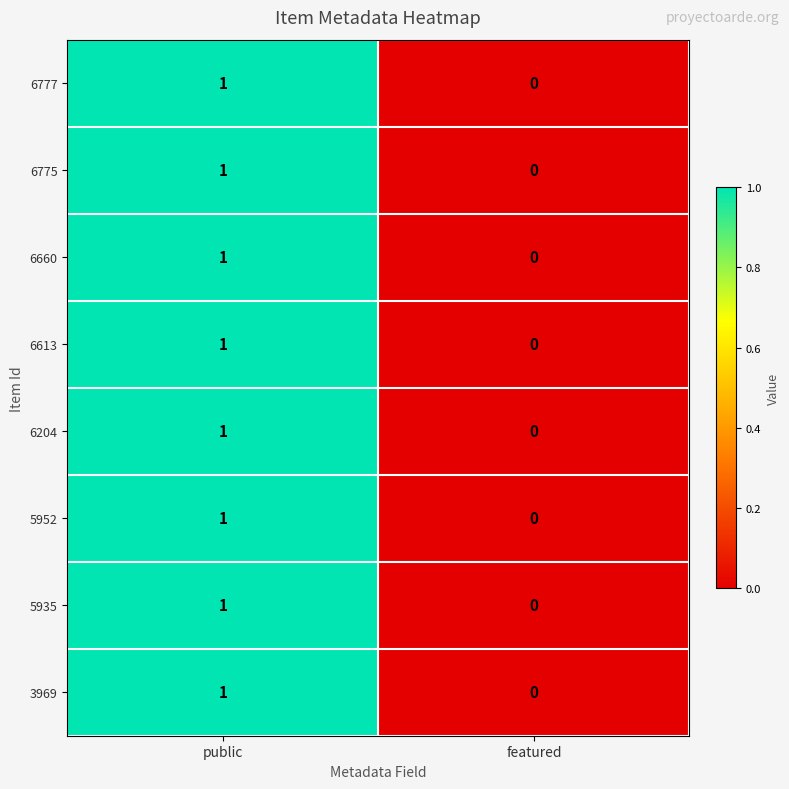

The value of 5952 at public is 2. True or false?

False